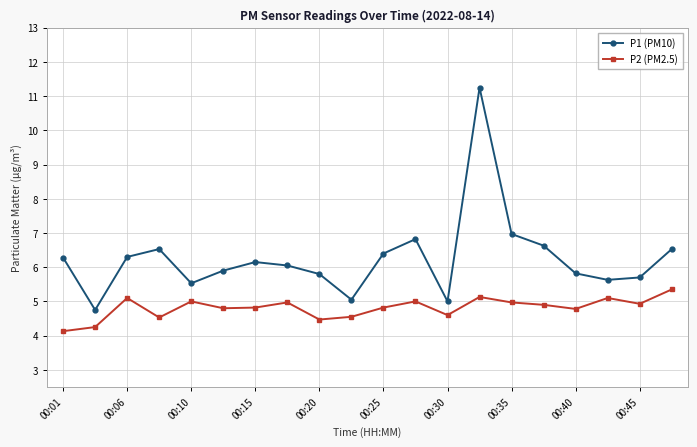

What is the smallest value displayed?

4.1